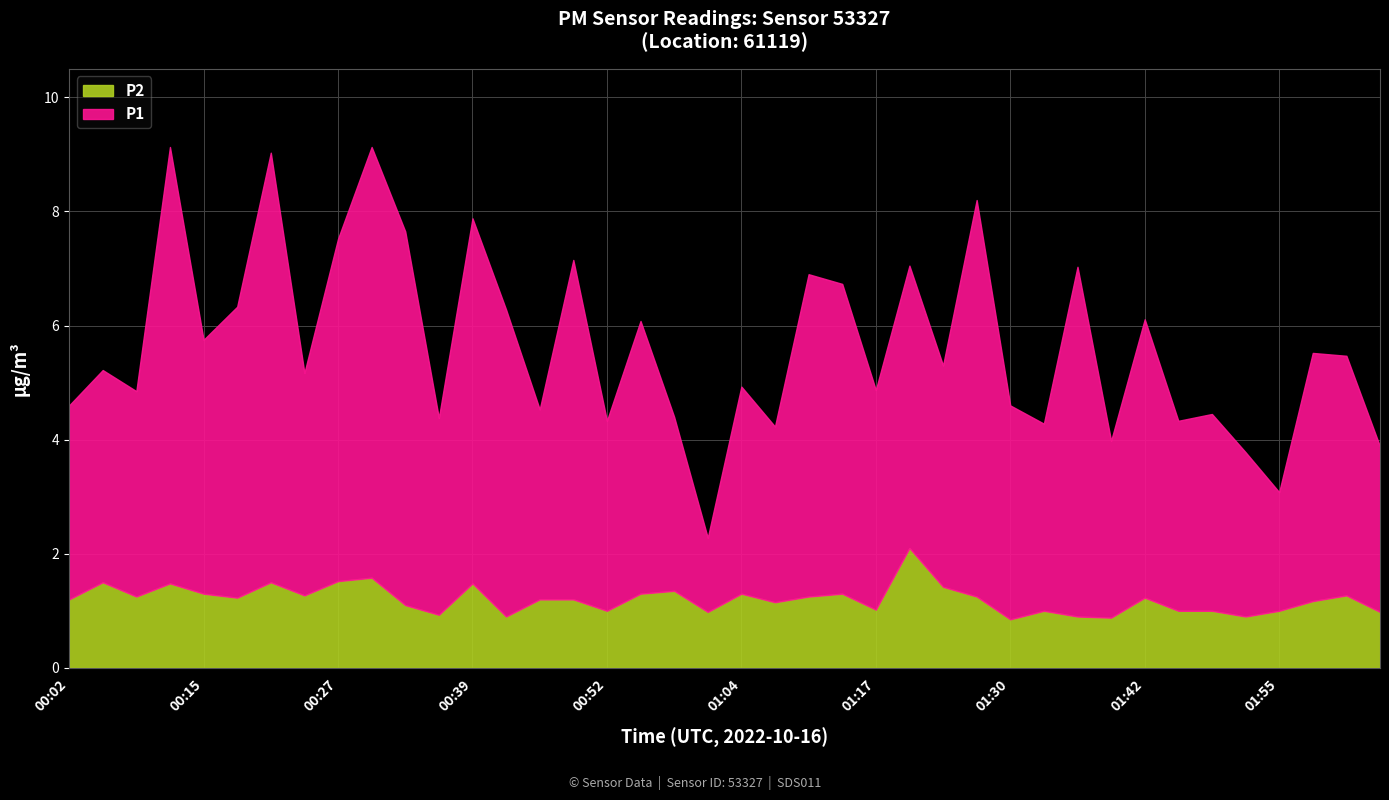

Which series has the largest range (max minus min)?

P1